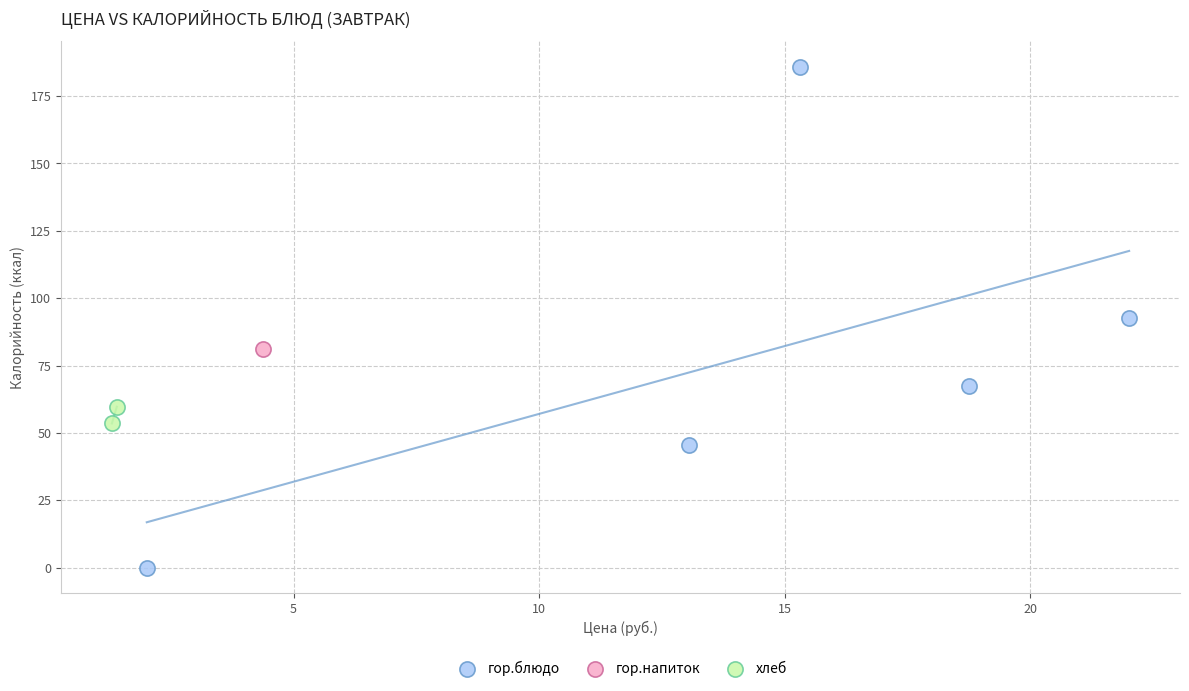

What are all the series names shown in the legend?

гор.блюдо, гор.напиток, хлеб